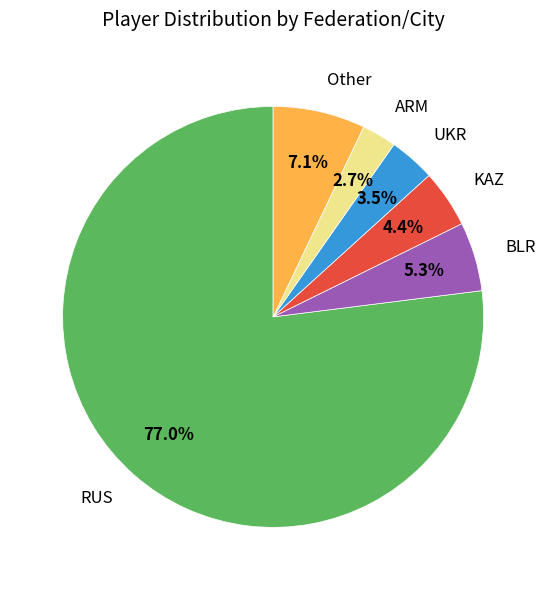

Combined, what portion of the pie is RUS and UKR?

80.5%